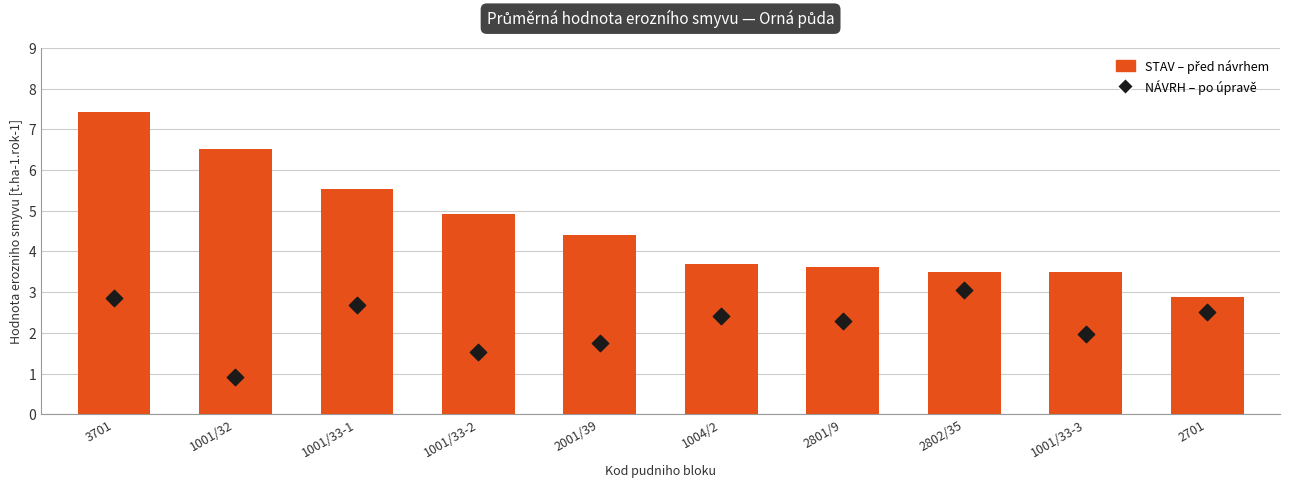

Is the value of STAV (before adjustment) at 2001/39 greater than the value of NÁVRH (after adjustment) at 1001/33-2?

Yes